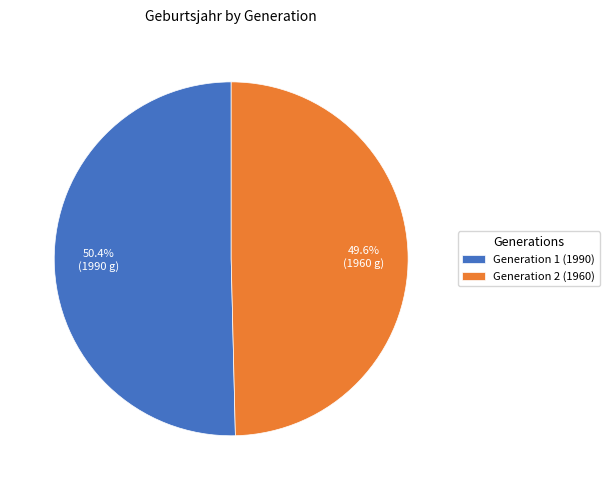

Approximately how many times larger is the value at Generation 2 (1960) compared to Generation 1 (1990)?

1.0